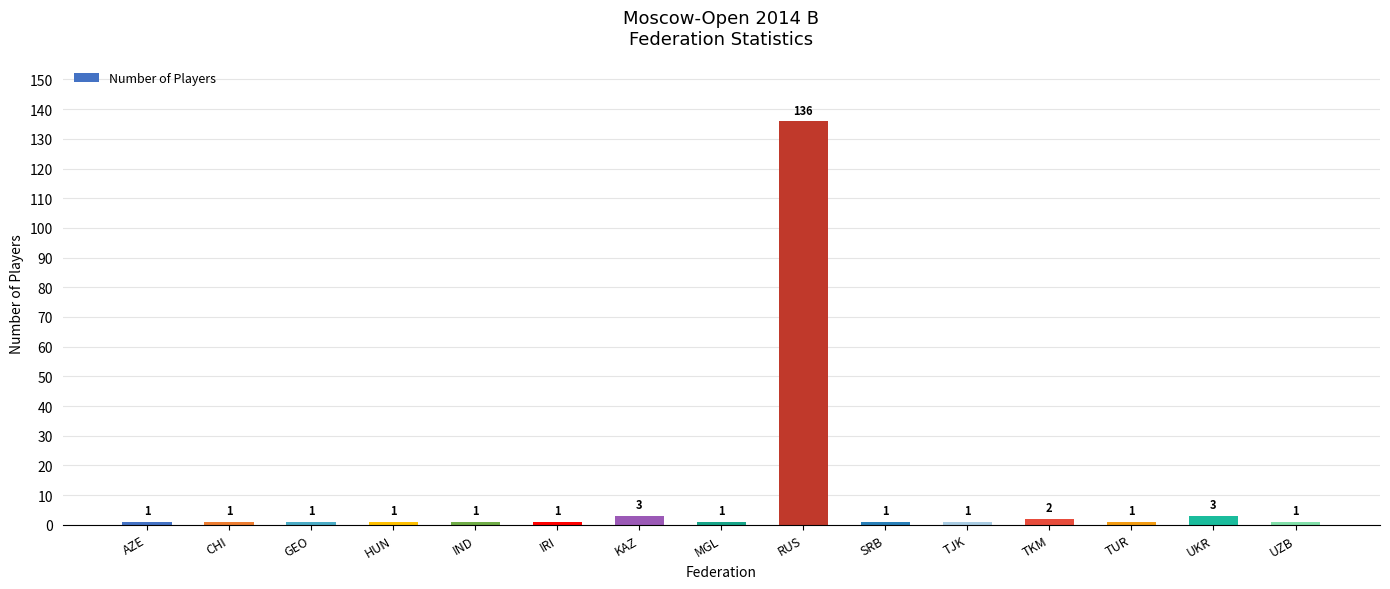

Reading right to left, list all the values displayed in this chart.

UZB=1	UKR=3	TUR=1	TKM=2	TJK=1	SRB=1	RUS=136	MGL=1	KAZ=3	IRI=1	IND=1	HUN=1	GEO=1	CHI=1	AZE=1